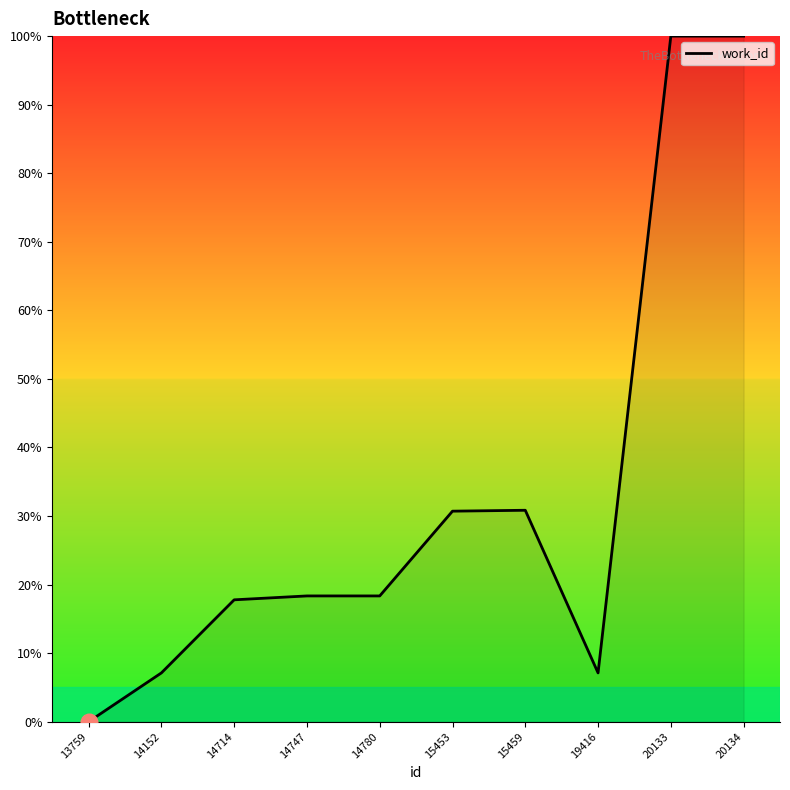

What is the difference between the maximum and minimum values?

100.0